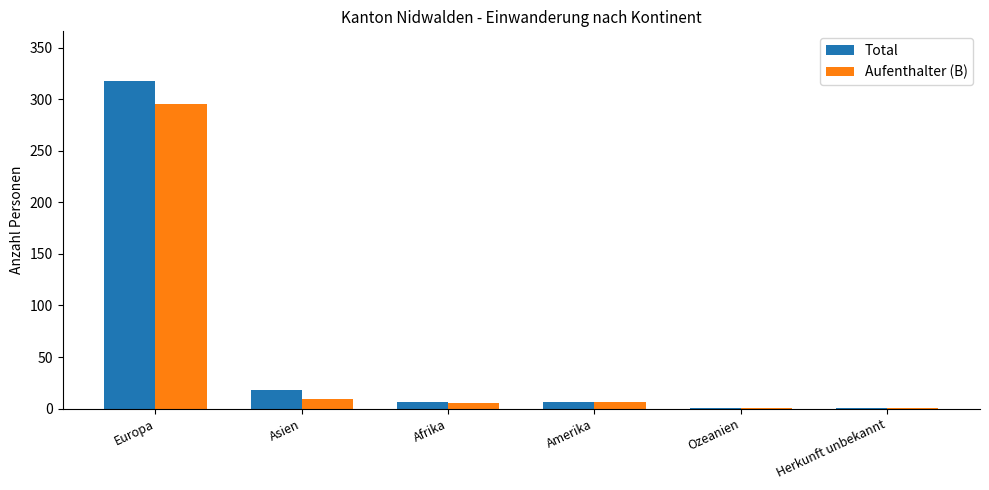

What is the sum of all Total values?

350